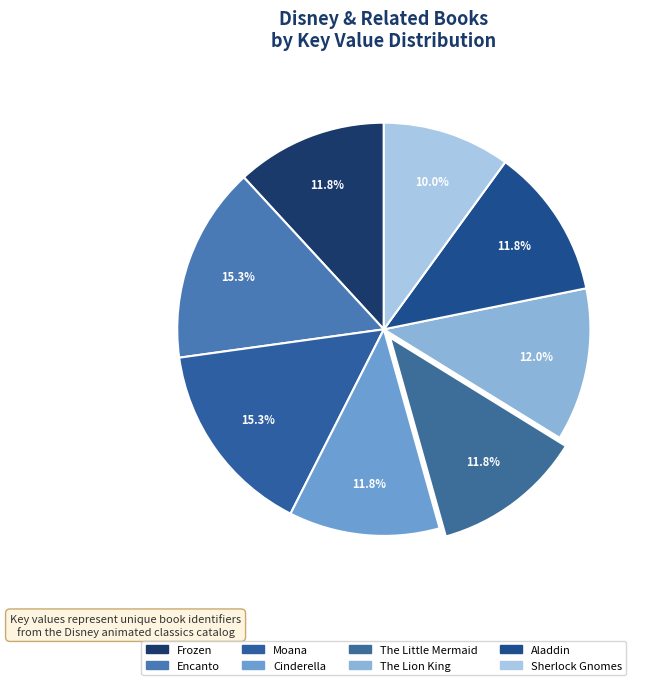

To the nearest percent, what is the average slice percentage?

12%